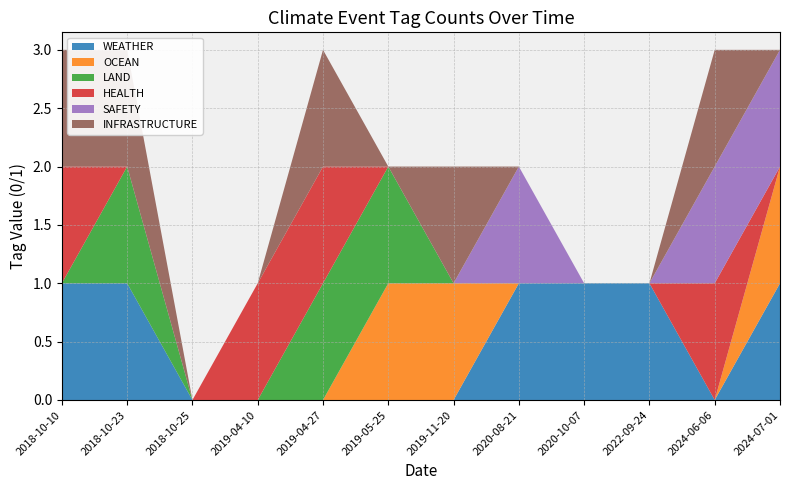

Reading left to right, extract all data points from this chart.

WEATHER: 2018-10-10=1	2018-10-23=1	2018-10-25=0	2019-04-10=0	2019-04-27=0	2019-05-25=0	2019-11-20=0	2020-08-21=1	2020-10-07=1	2022-09-24=1	2024-06-06=0	2024-07-01=1
OCEAN: 2018-10-10=0	2018-10-23=0	2018-10-25=0	2019-04-10=0	2019-04-27=0	2019-05-25=1	2019-11-20=1	2020-08-21=0	2020-10-07=0	2022-09-24=0	2024-06-06=0	2024-07-01=1
LAND: 2018-10-10=0	2018-10-23=1	2018-10-25=0	2019-04-10=0	2019-04-27=1	2019-05-25=1	2019-11-20=0	2020-08-21=0	2020-10-07=0	2022-09-24=0	2024-06-06=0	2024-07-01=0
HEALTH: 2018-10-10=1	2018-10-23=0	2018-10-25=0	2019-04-10=1	2019-04-27=1	2019-05-25=0	2019-11-20=0	2020-08-21=0	2020-10-07=0	2022-09-24=0	2024-06-06=1	2024-07-01=0
SAFETY: 2018-10-10=0	2018-10-23=0	2018-10-25=0	2019-04-10=0	2019-04-27=0	2019-05-25=0	2019-11-20=0	2020-08-21=1	2020-10-07=0	2022-09-24=0	2024-06-06=1	2024-07-01=1
INFRASTRUCTURE: 2018-10-10=1	2018-10-23=1	2018-10-25=0	2019-04-10=0	2019-04-27=1	2019-05-25=0	2019-11-20=1	2020-08-21=0	2020-10-07=0	2022-09-24=0	2024-06-06=1	2024-07-01=0